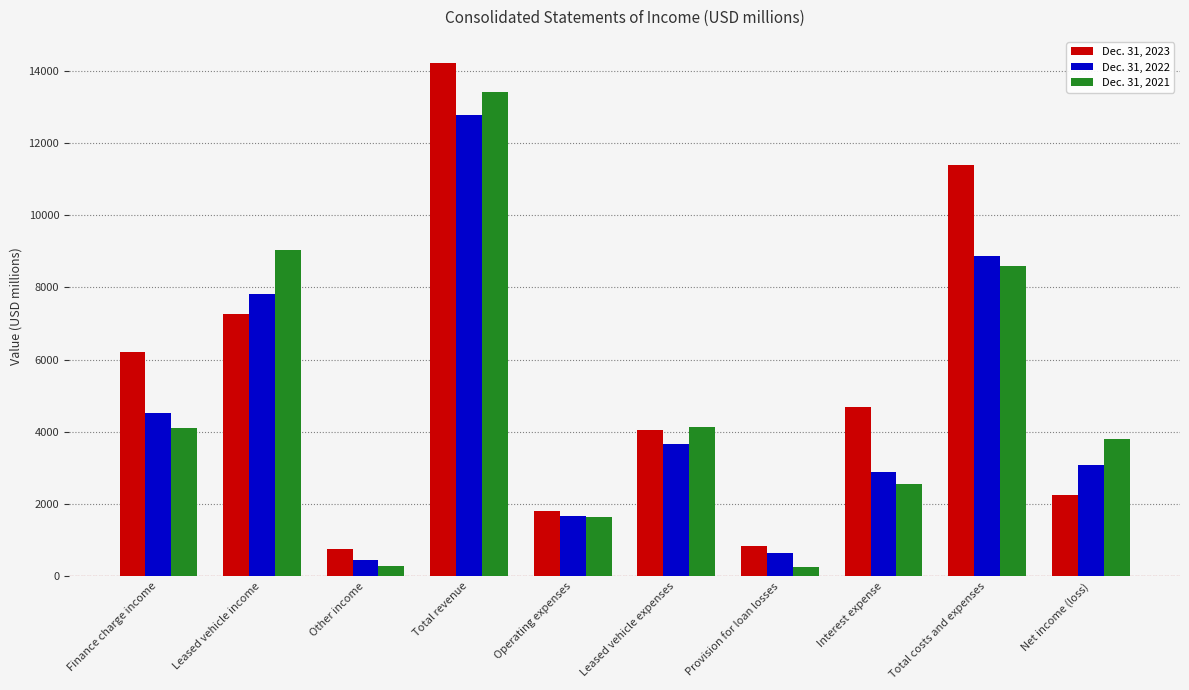

How many data points in Dec. 31, 2021 are above 4103?

4